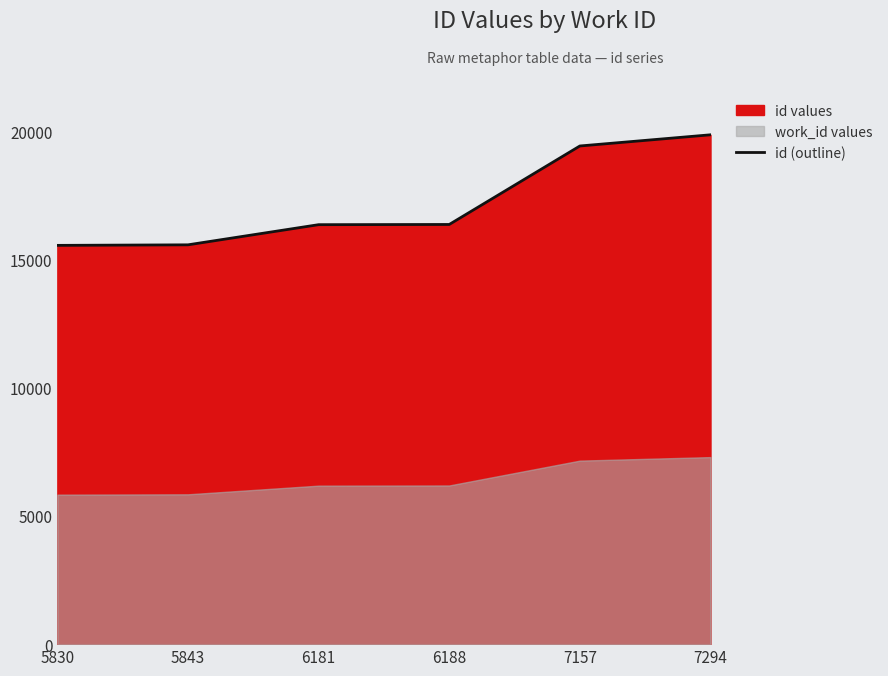

List the labels in order of value, smallest first.

5830, 5843, 6181, 6188, 7157, 7294